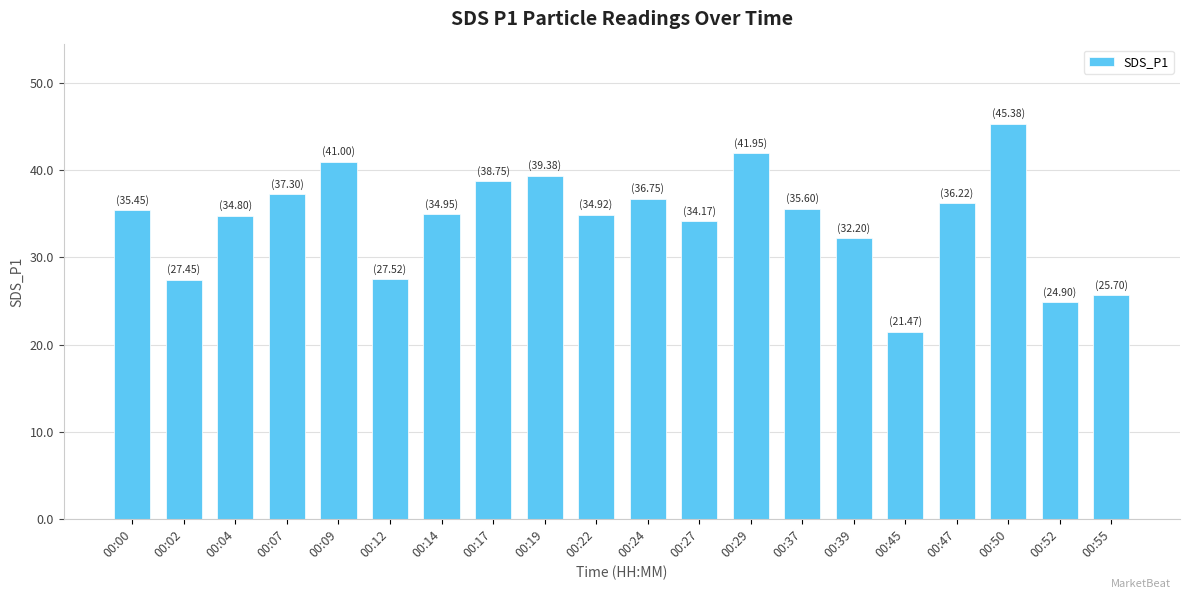

Is it true that the value at 00:09 is 41.0?

True